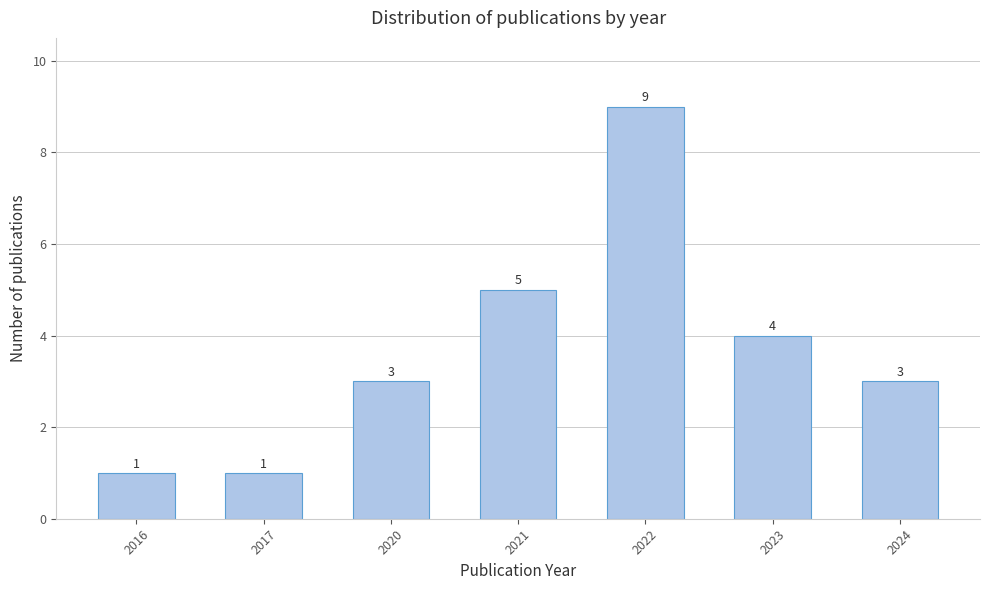

Reading left to right, what are all the values shown in this chart?

2016=1	2017=1	2020=3	2021=5	2022=9	2023=4	2024=3